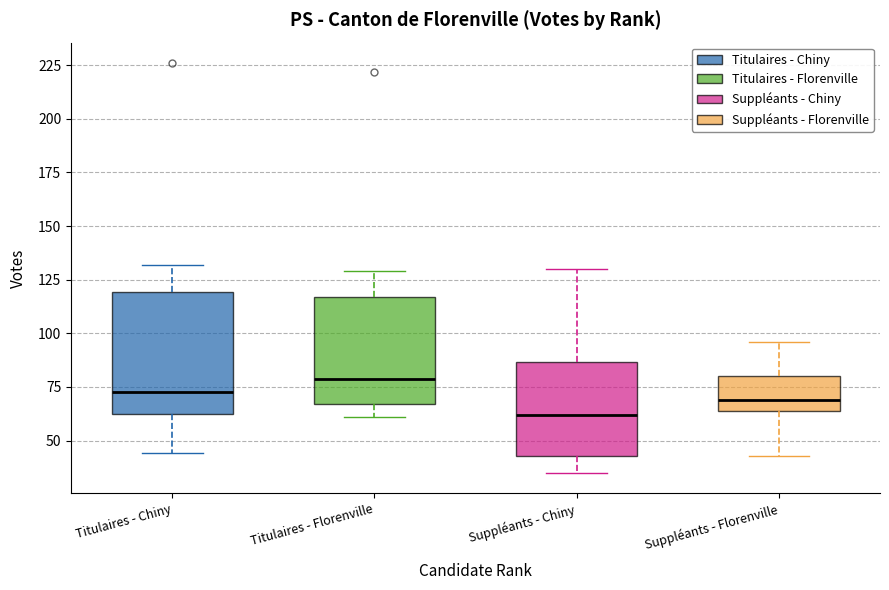

Reading left to right, read every box against the y-axis: the position of its median line, the range the box covers, and the ends of its whiskers. The values are not printed on the chart, so give them approximately, as read against the axis.

Titulaires - Chiny: median 75, box 60 to 120, whiskers 45 to 130
Titulaires - Florenville: median 80, box 65 to 115, whiskers 60 to 130
Suppléants - Chiny: median 60, box 45 to 85, whiskers 35 to 130
Suppléants - Florenville: median 70, box 65 to 80, whiskers 45 to 95